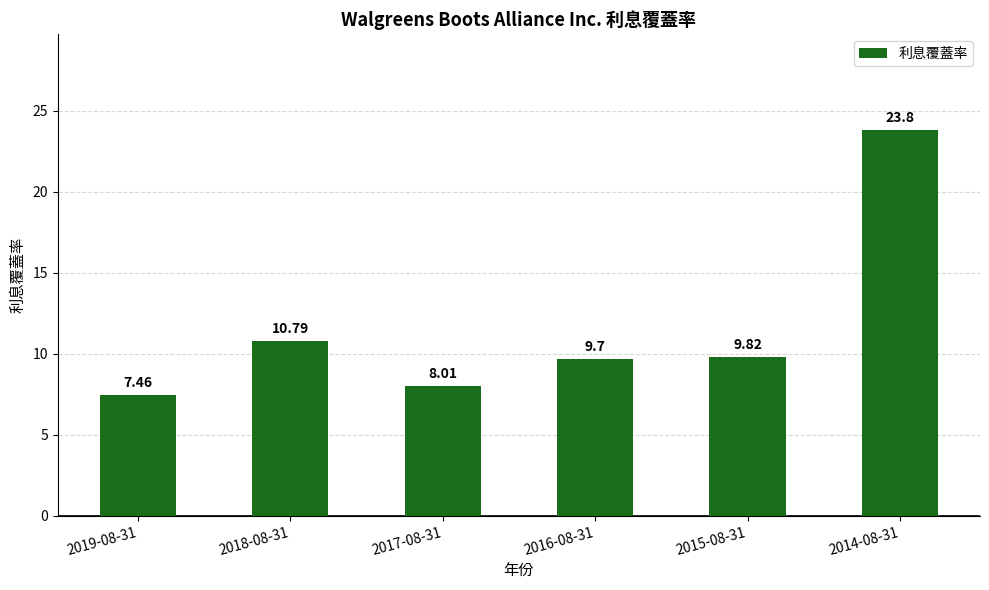

What is the difference between the values at 2019-08-31 and 2016-08-31?

2.2